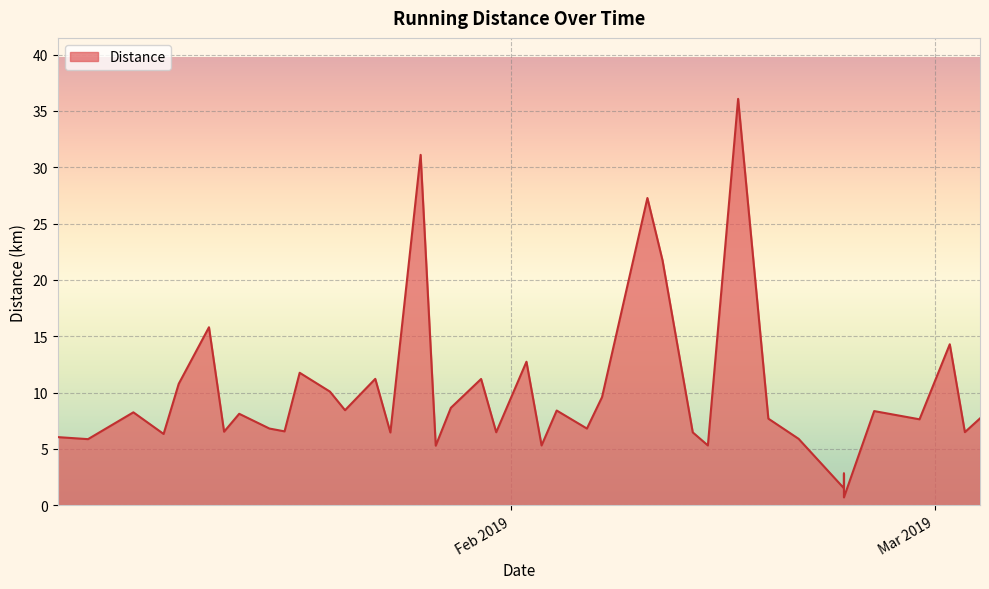

What is the label of the 16th point from the left?

2019-01-26